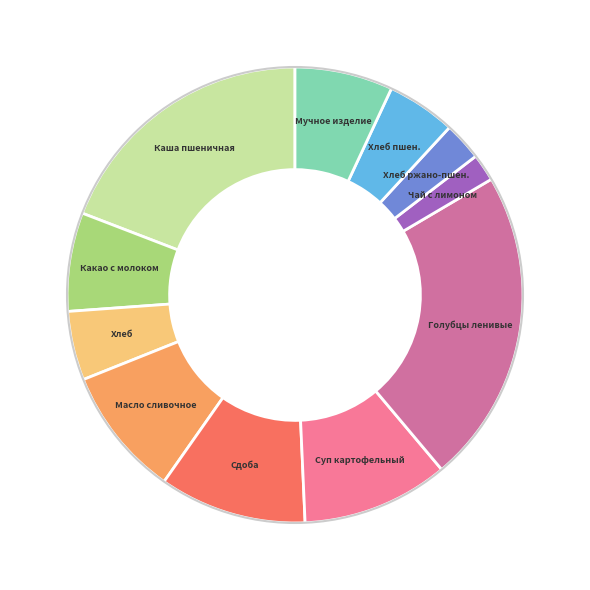

How many segments does this pie chart have?

11